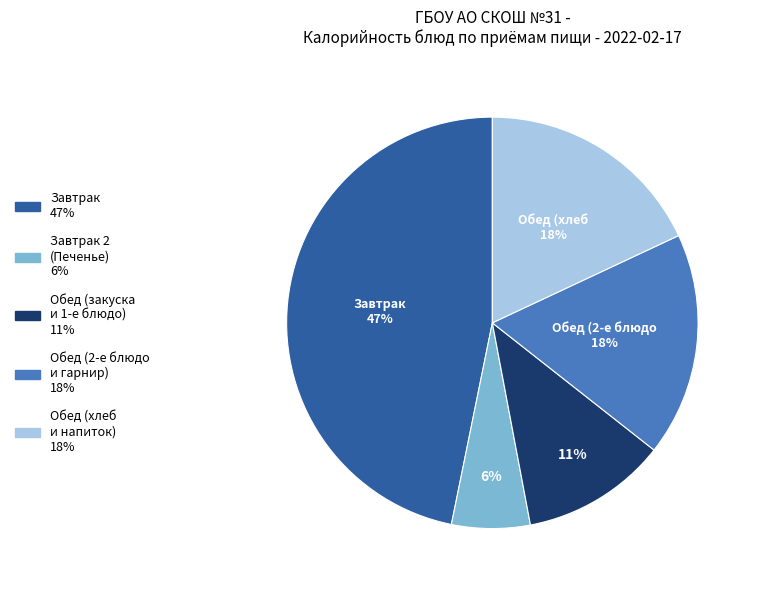

Is there any slice that represents more than half of the pie?

No